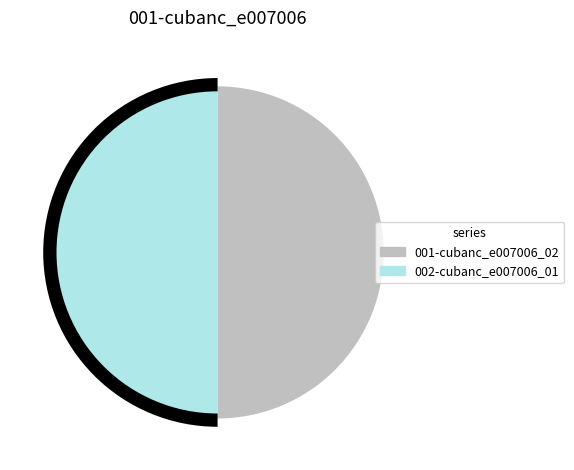

Is it true that 15 is 11% of the pie?

False